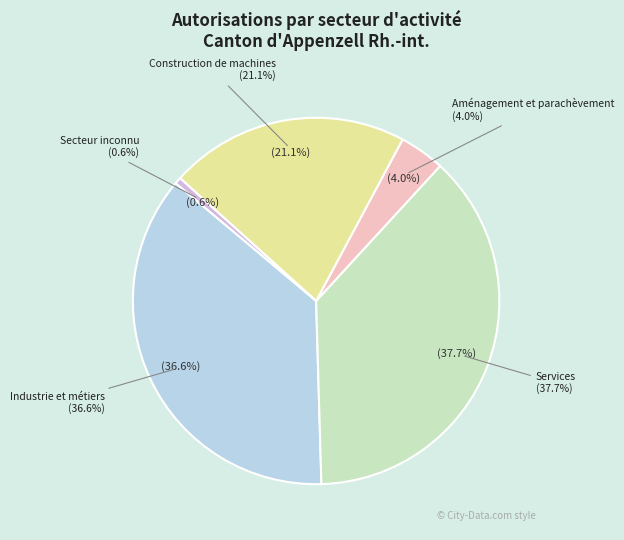

True or false: Industrie et métiers accounts for 29% of the total.

False